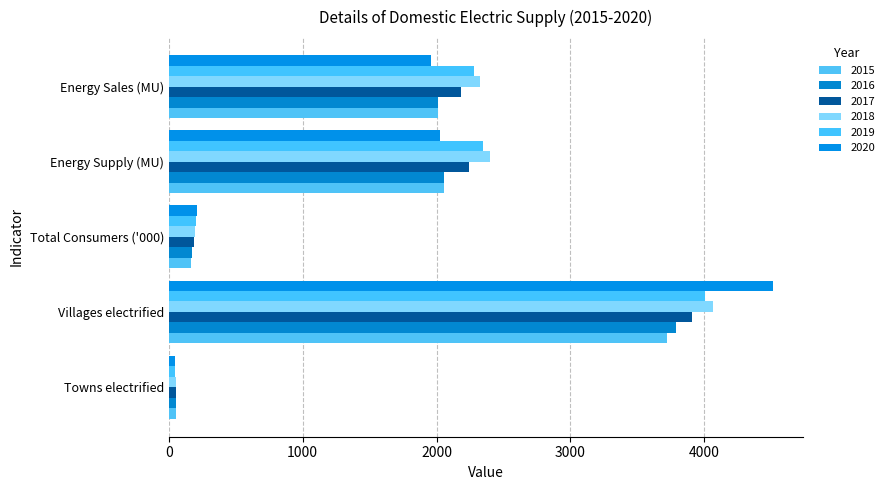

Which category has the highest value across all series?

Villages electrified